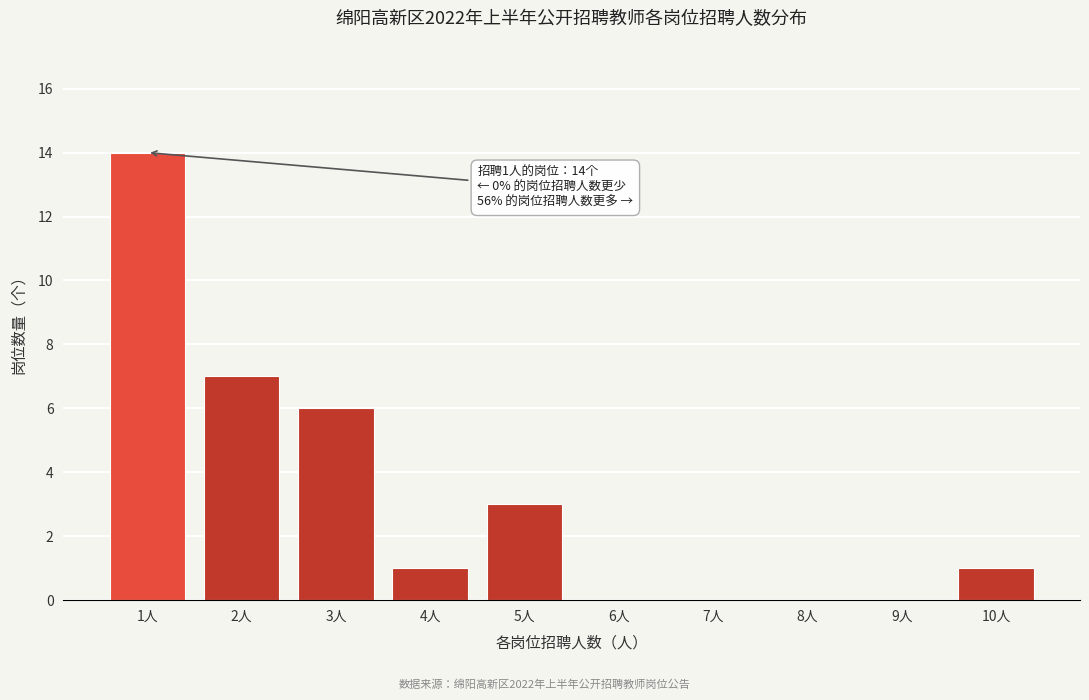

Over which range of the x-axis is the bar tallest?

0.5 to 1.5